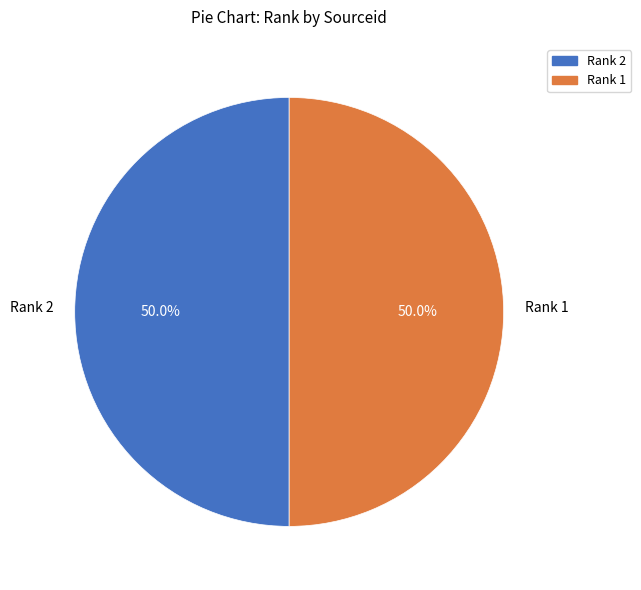

Do Rank 2 and Rank 1 together represent more than half of the pie?

Yes